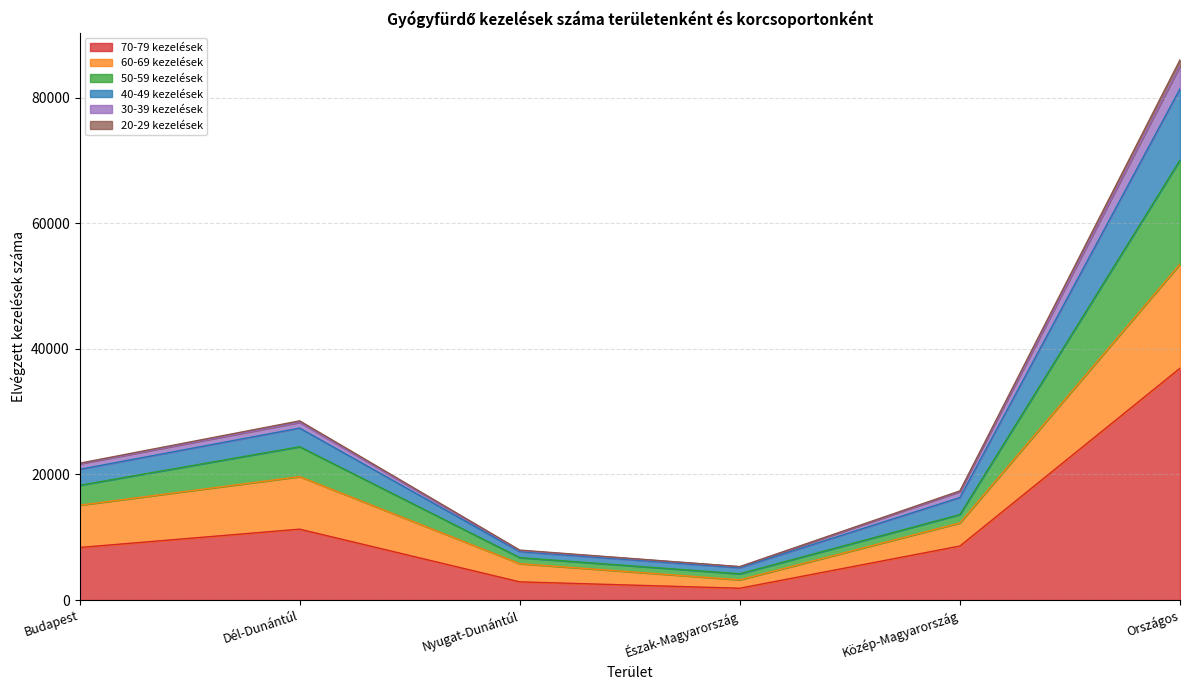

Where does the 40-49 kezelések series first go above 21788?

Dél-Dunántúl